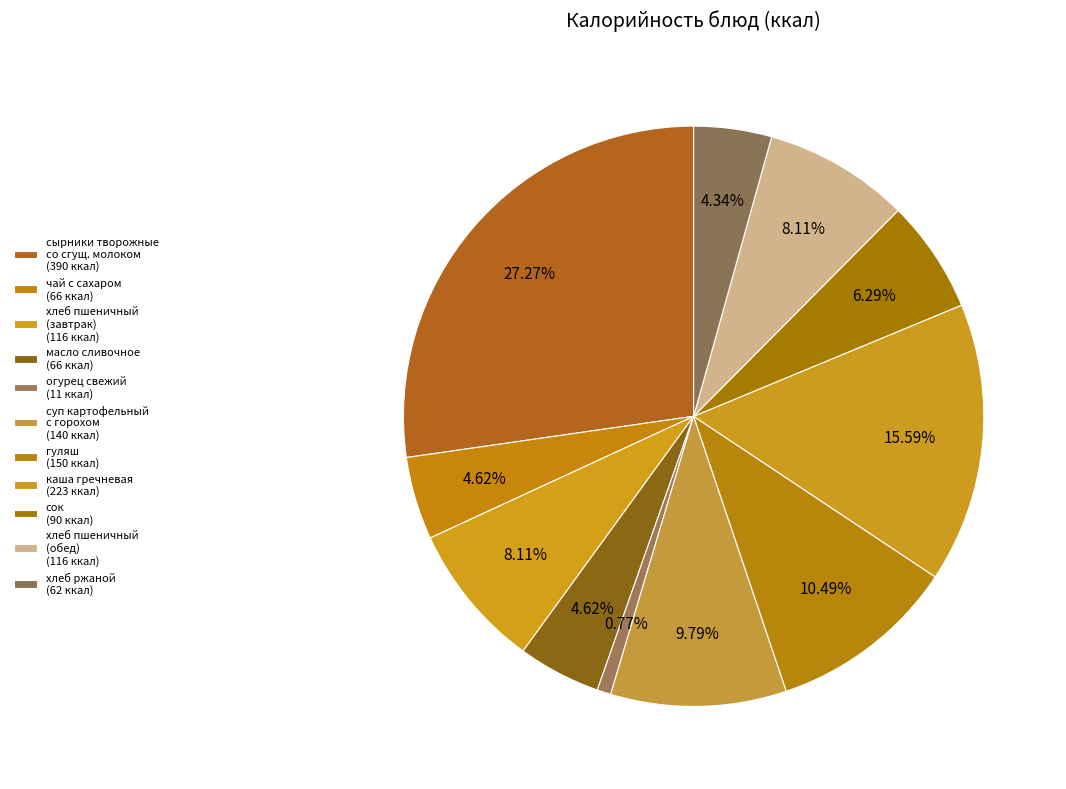

How many slices are in this pie chart?

11